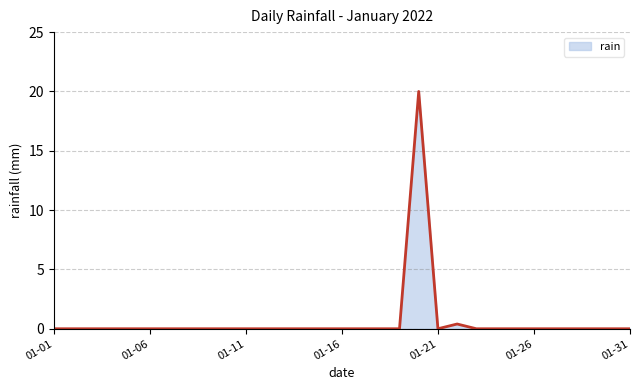

What is the maximum value shown in the chart?

20.0